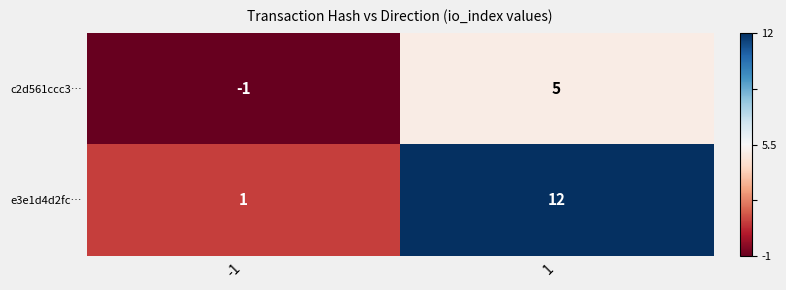

Reading right to left, extract all data points from this chart.

c2d561ccc3…: 1=5	-1=-1
e3e1d4d2fc…: 1=12	-1=1